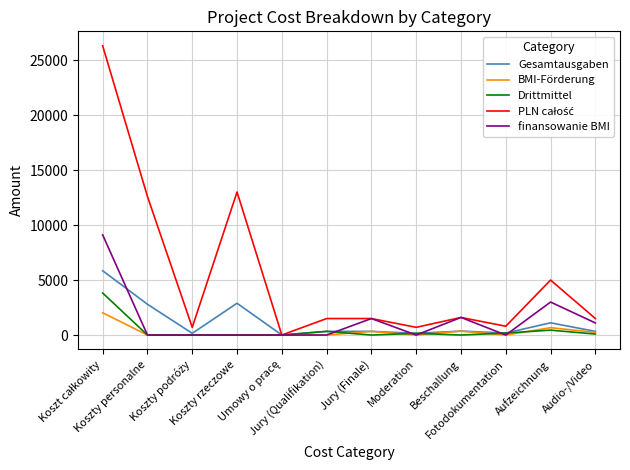

What is the total value across all series at Jury (Finale)?

3666.7